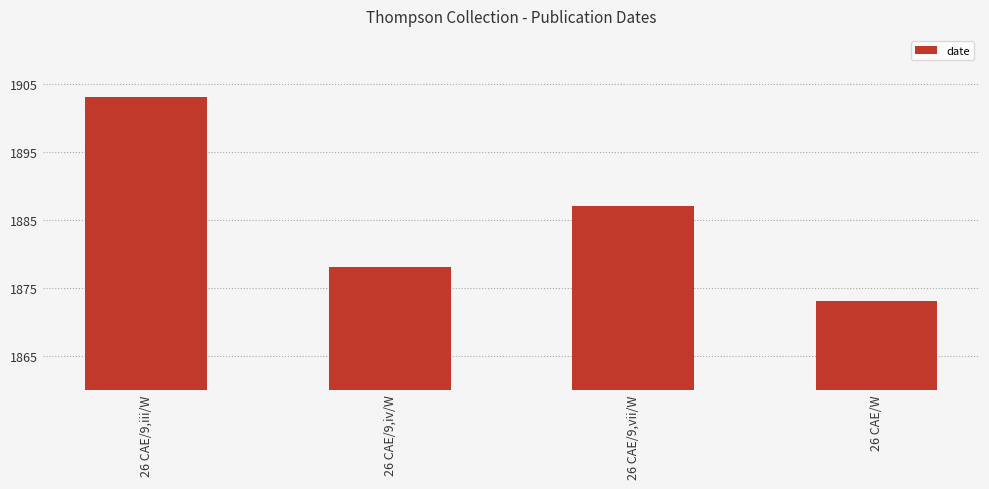

Reading left to right, what are all the values shown in this chart?

1903	1878	1887	1873